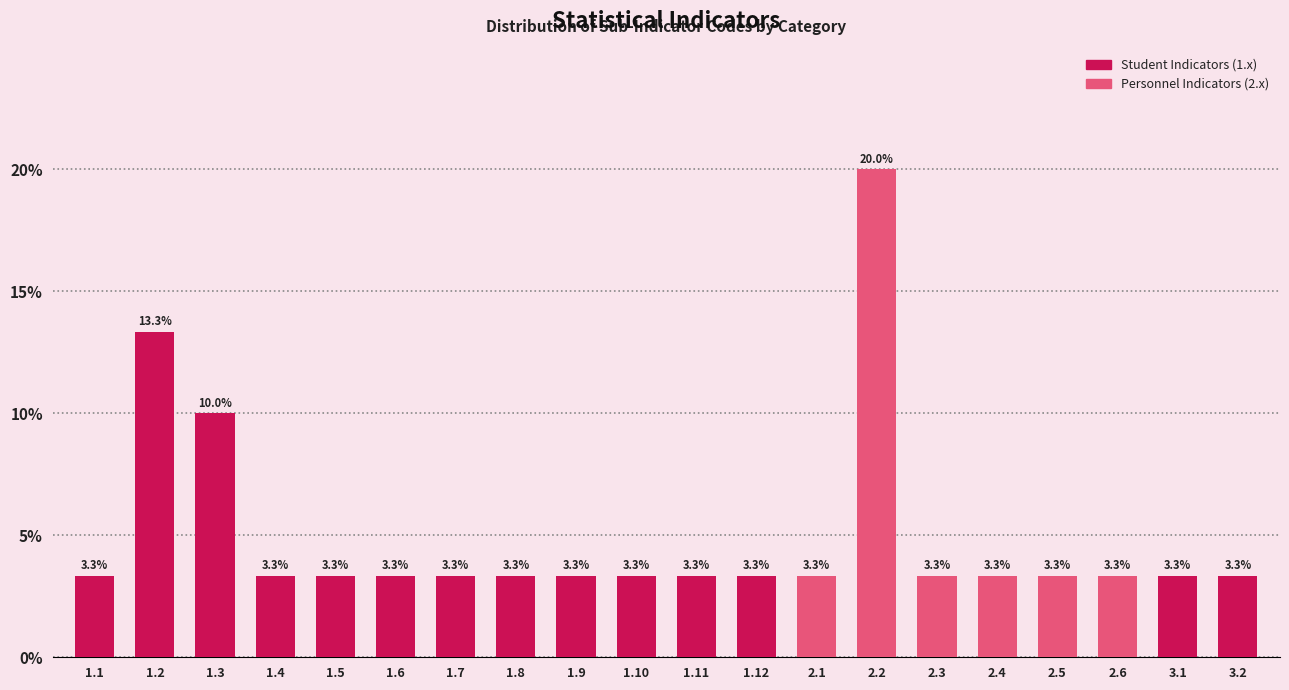

Reading left to right, what are all the values shown in this chart?

3.3	13.3	10.0	3.3	3.3	3.3	3.3	3.3	3.3	3.3	3.3	3.3	3.3	20.0	3.3	3.3	3.3	3.3	3.3	3.3